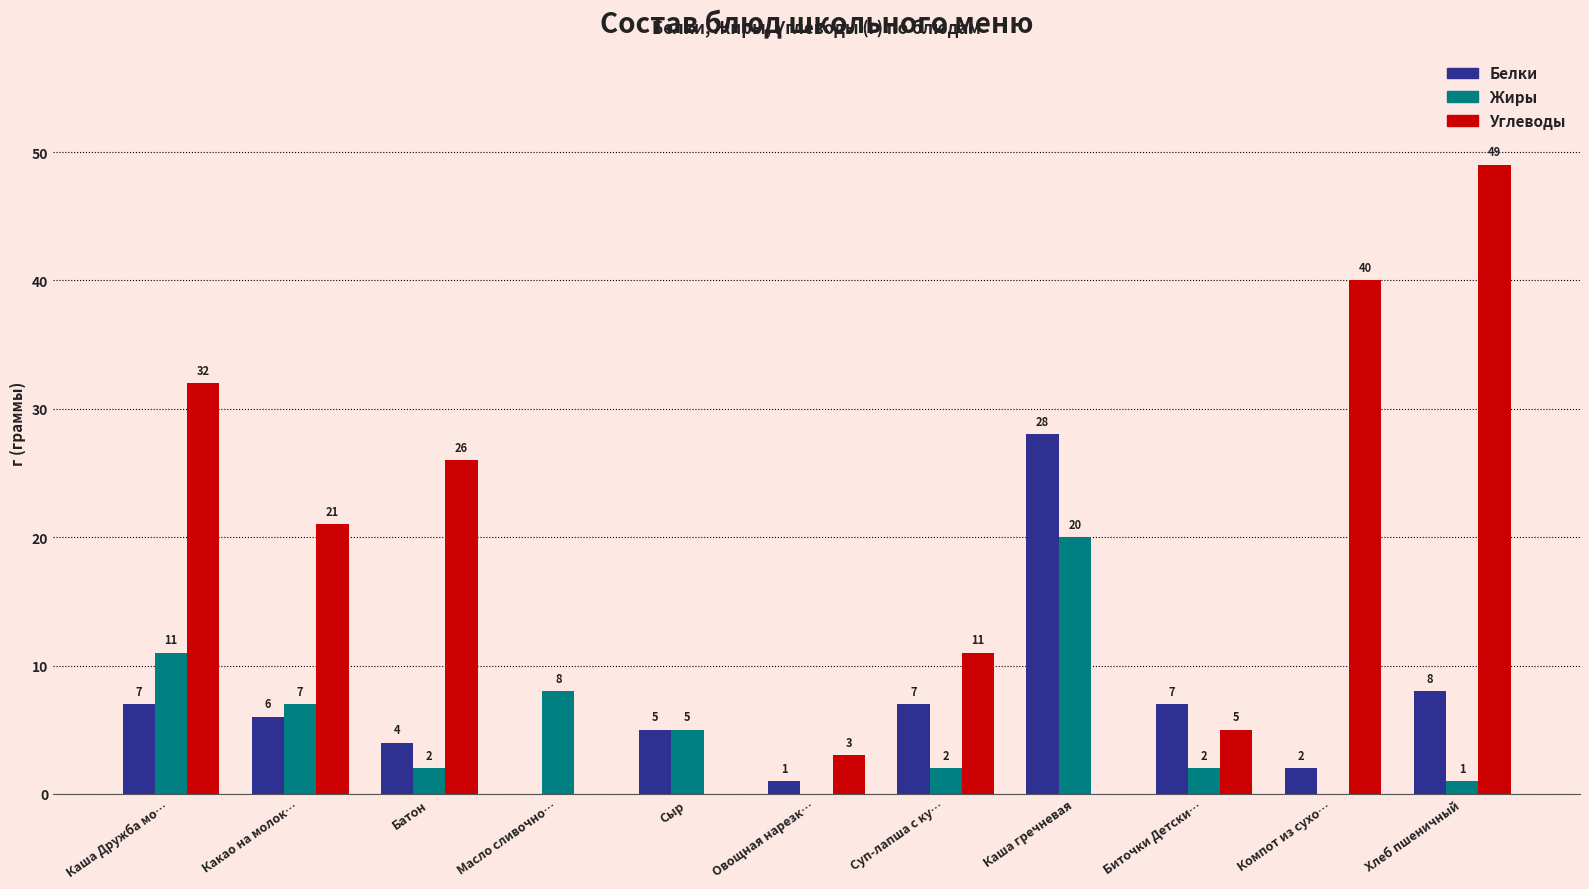

What is the difference between the Белки values at Масло сливочно… and Хлеб пшеничный?

8